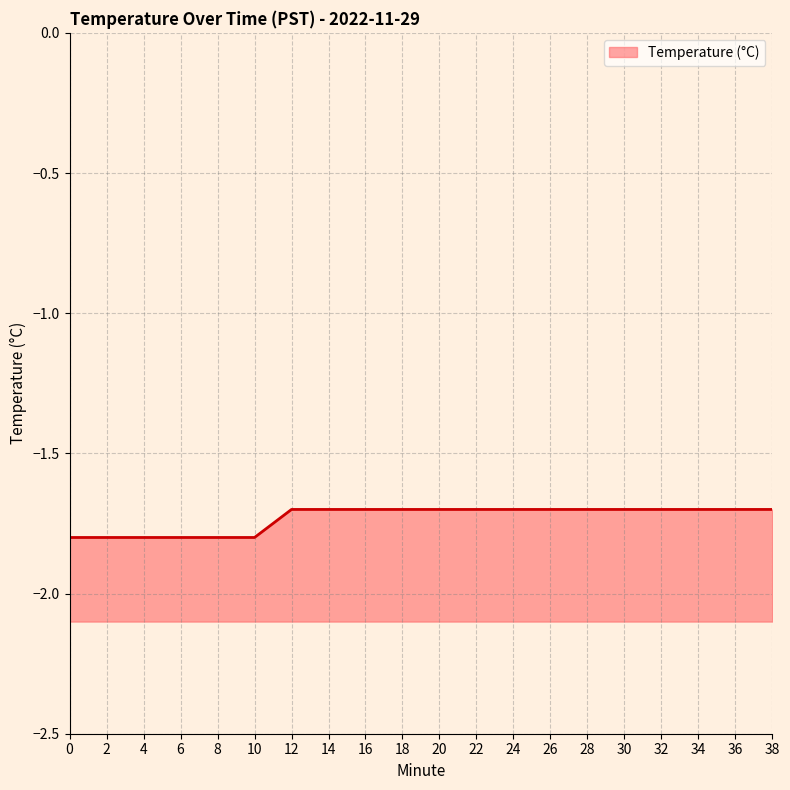

At which category does the chart reach its peak across all series?

12